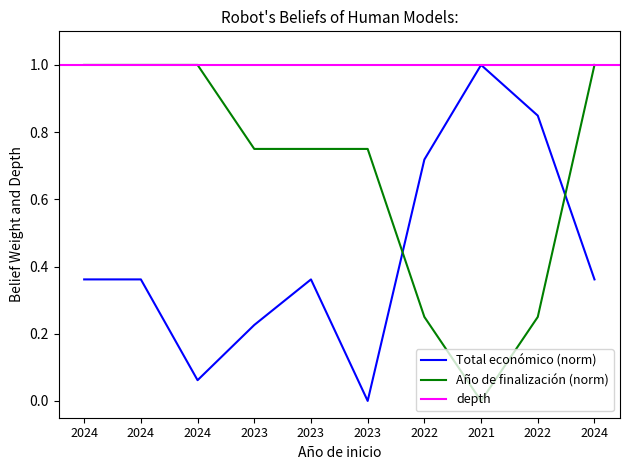

Where is Total económico nearest to the value 0?

2023